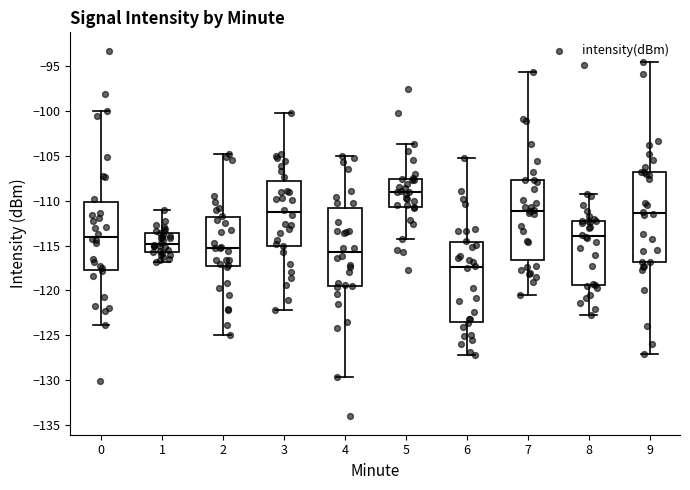

Which box is the tallest, from its lower edge to its upper edge?

9